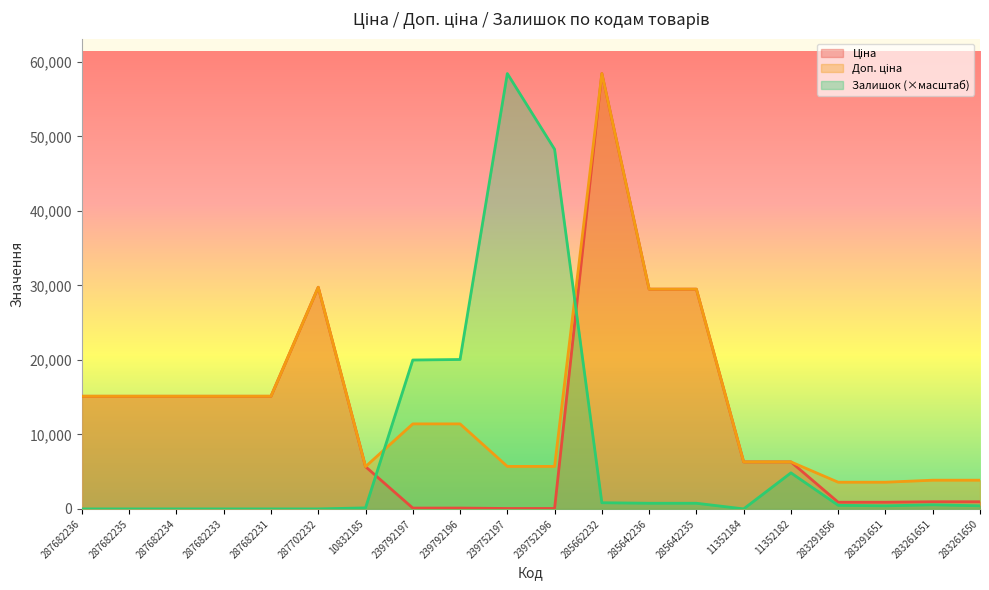

Which series has the largest range (max minus min)?

Залишок